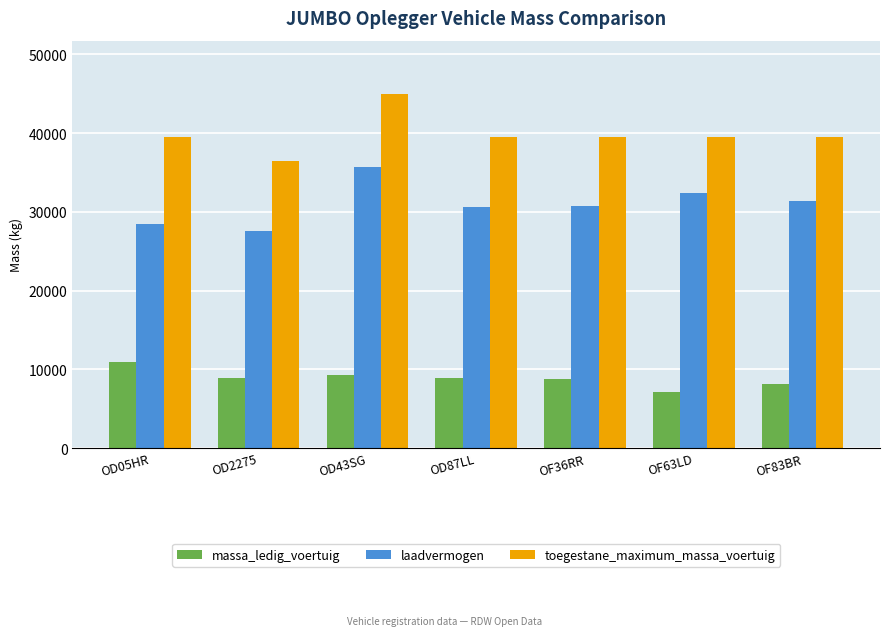

At which category is the sum across all series the highest?

OD43SG